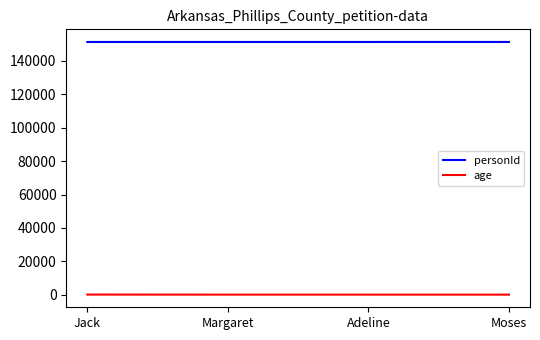

True or false: age and personId intersect in this chart.

False